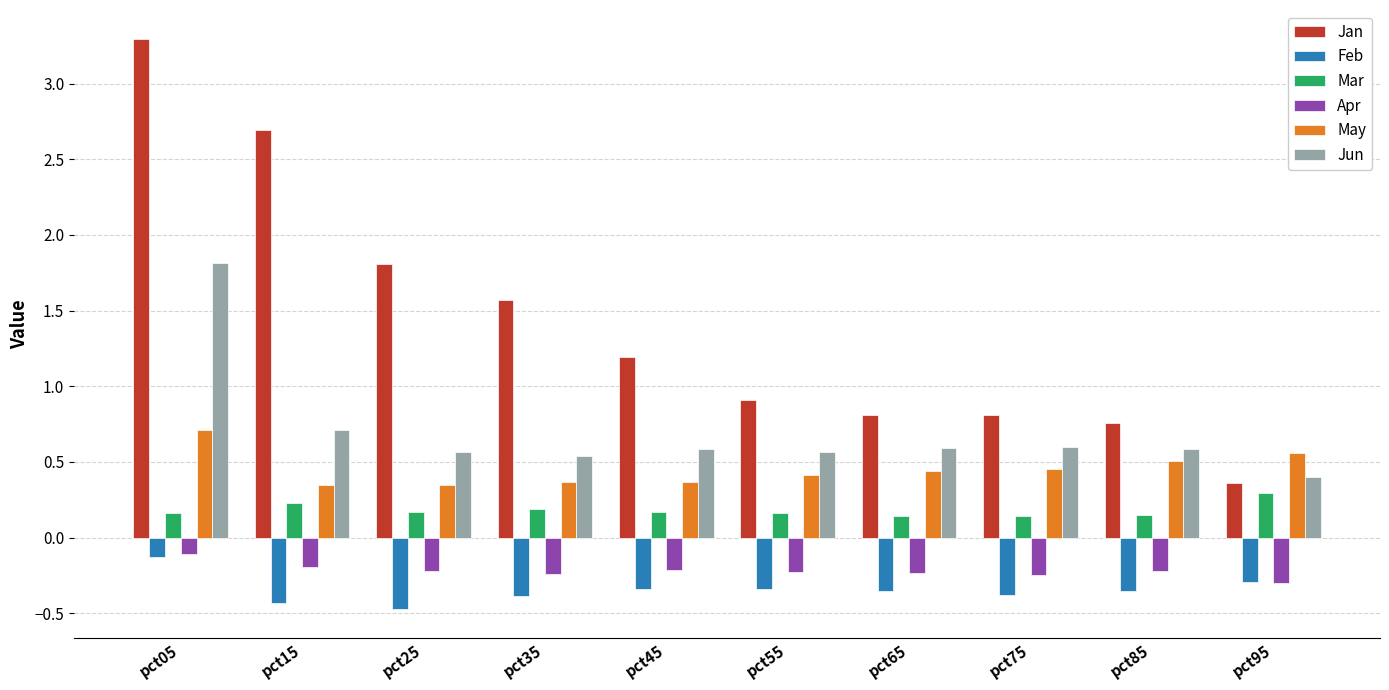

Is it true that Mar equals 0.1 at pct95?

False